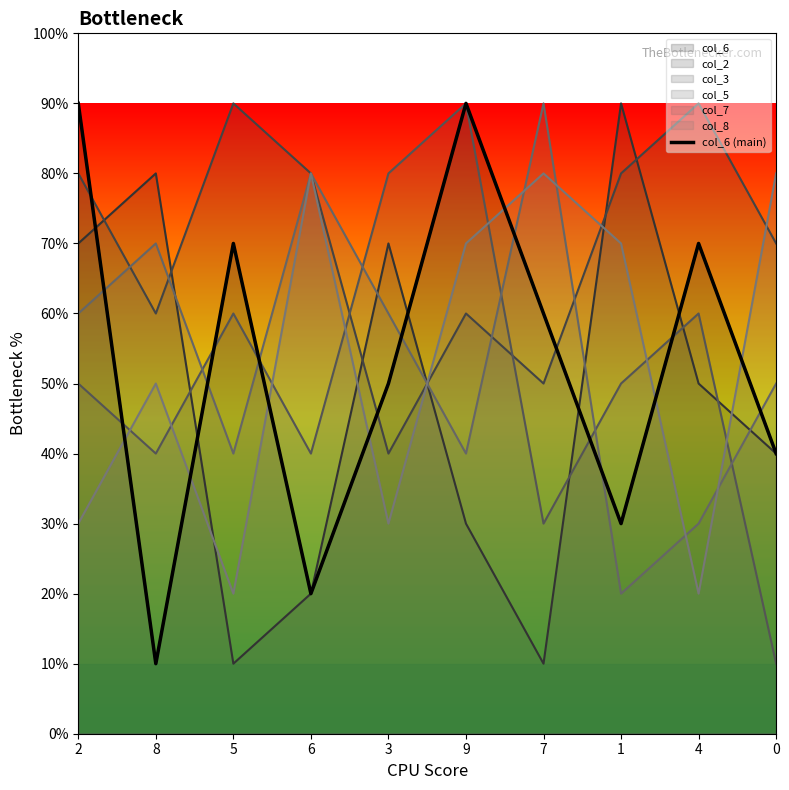

What is the difference between the maximum and minimum values?

8